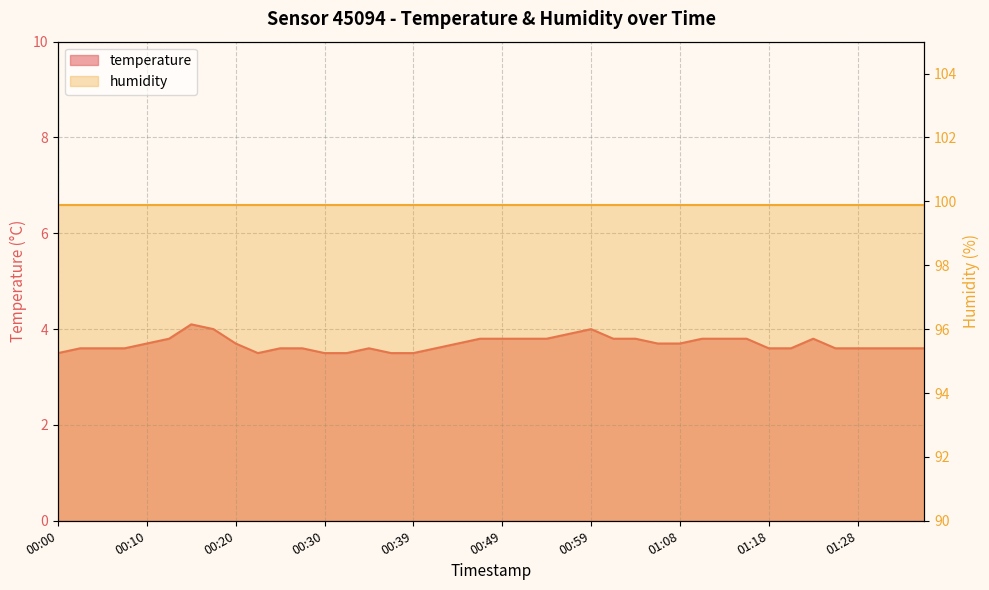

What is the maximum value shown in the chart?

4.1